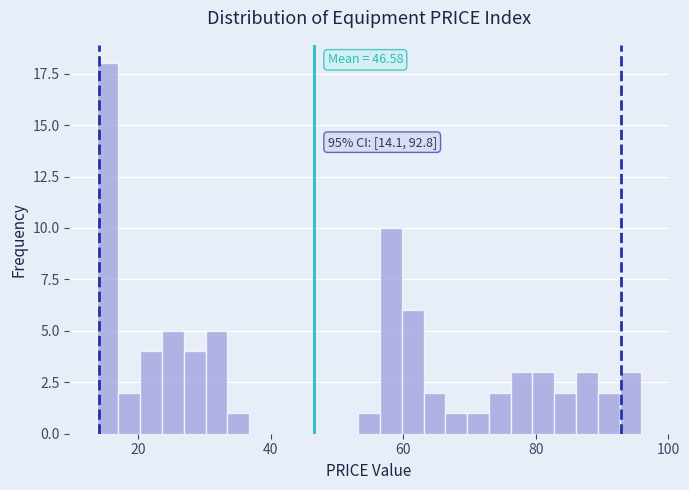

Read against the x-axis, roughly where is the centre of the tallest bar?

16